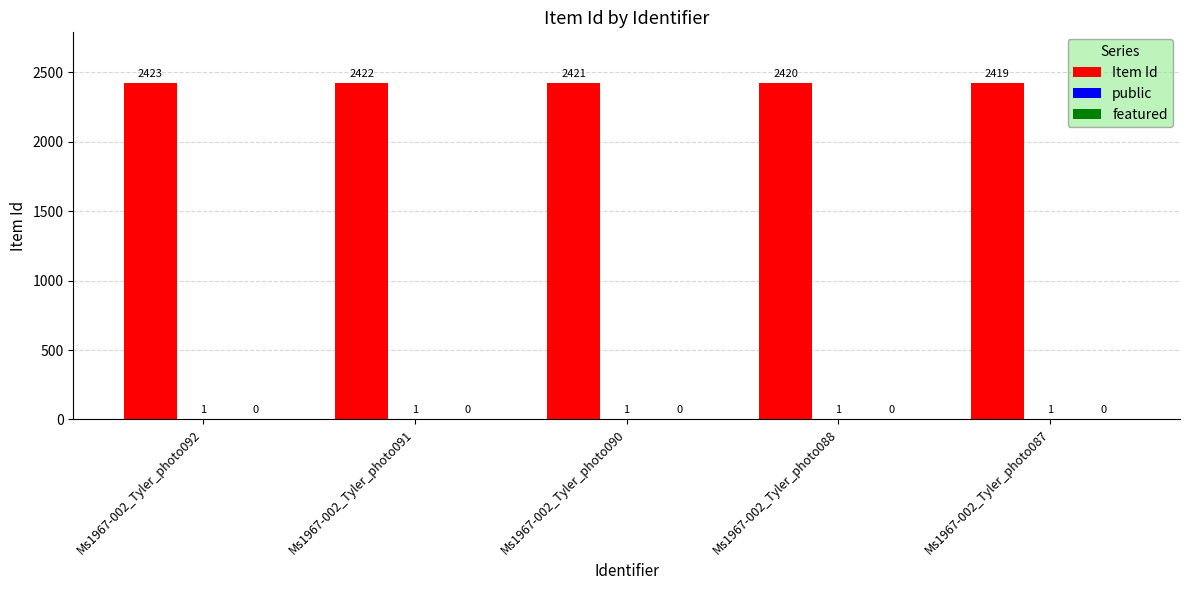

Which series has the largest total across all categories?

Item Id